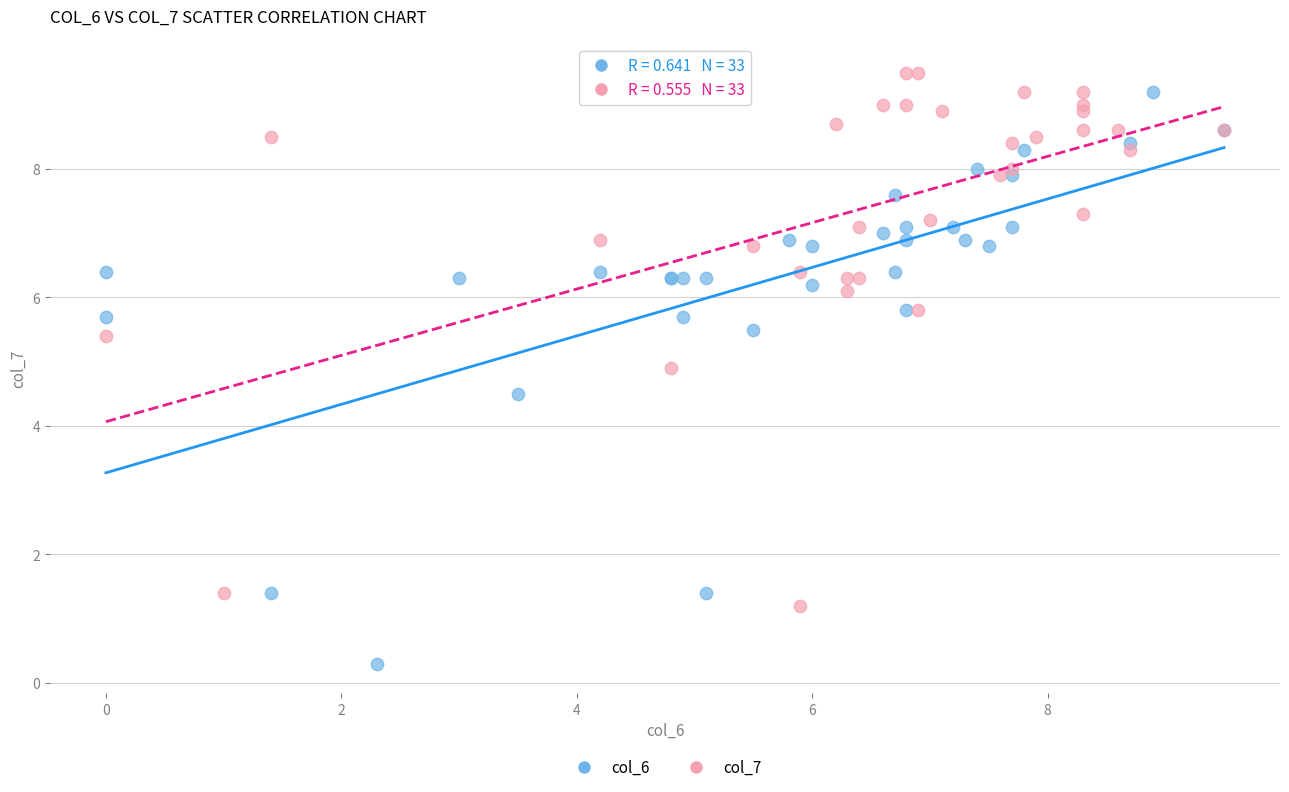

What are all the series names shown in the legend?

col_6, col_7